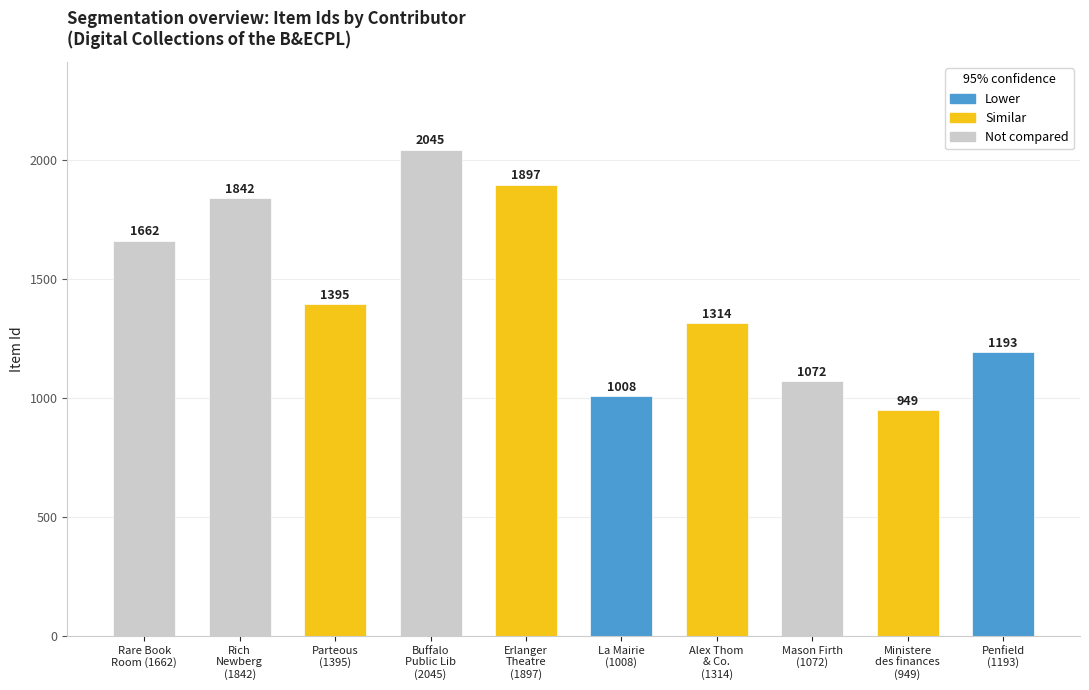

What is the label of the 5th bar from the right?

La Mairie
(1008)